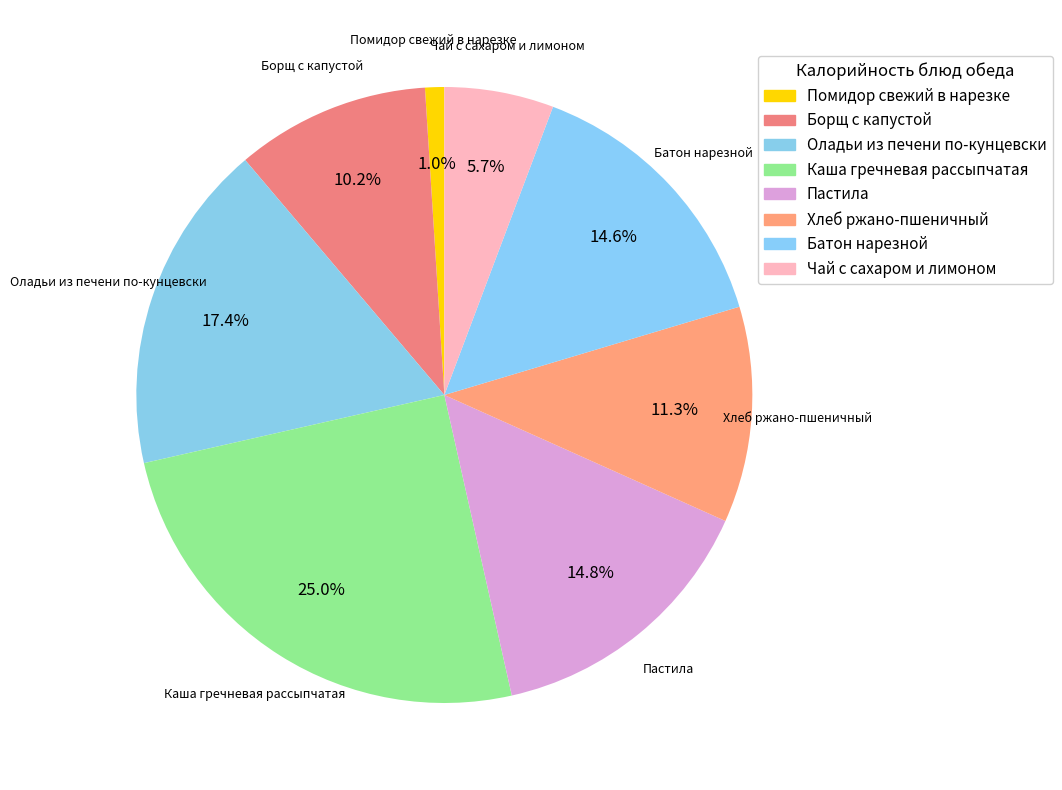

Between Помидор свежий в нарезке and Чай с сахаром и лимоном, which is larger?

Чай с сахаром и лимоном